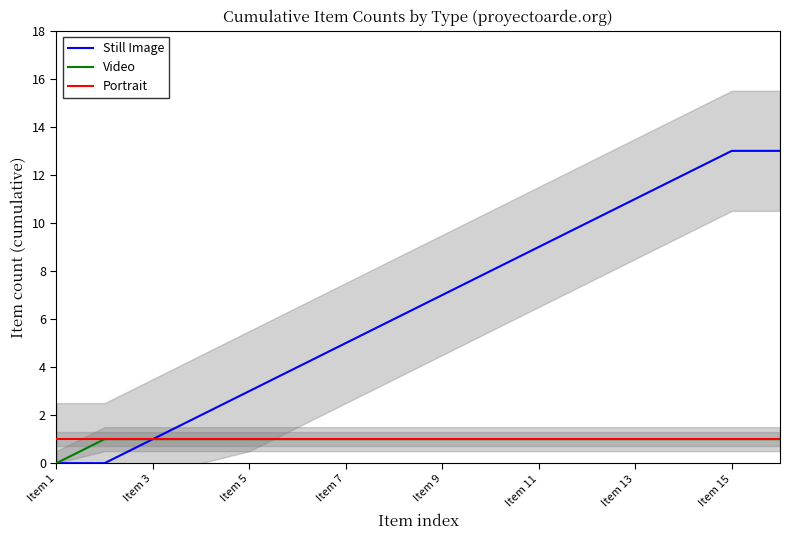

At which label is Video closest to 0?

Item 1